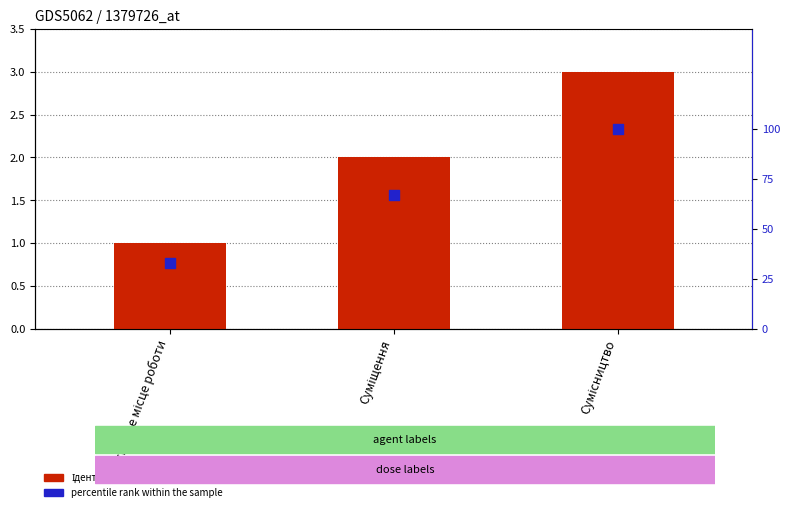

At how many categories does at least one series exceed 50?

2